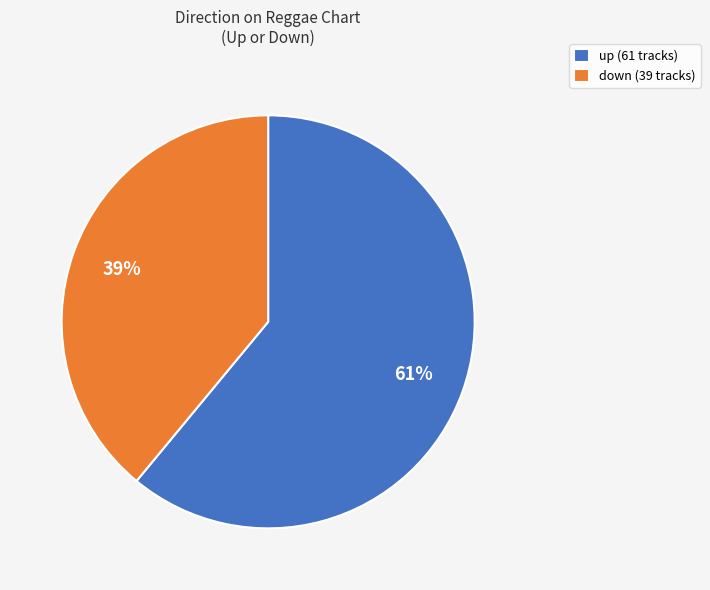

The up slice represents 76% of the pie. True or false?

False